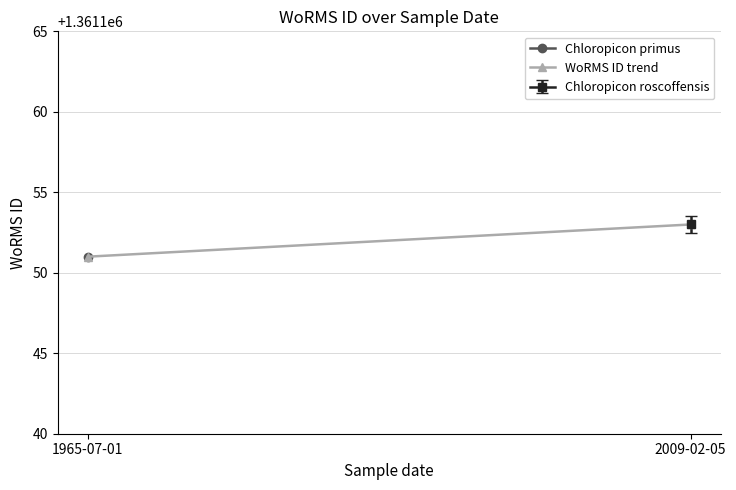

Reading right to left, list all the values displayed in this chart.

1361153	1361151